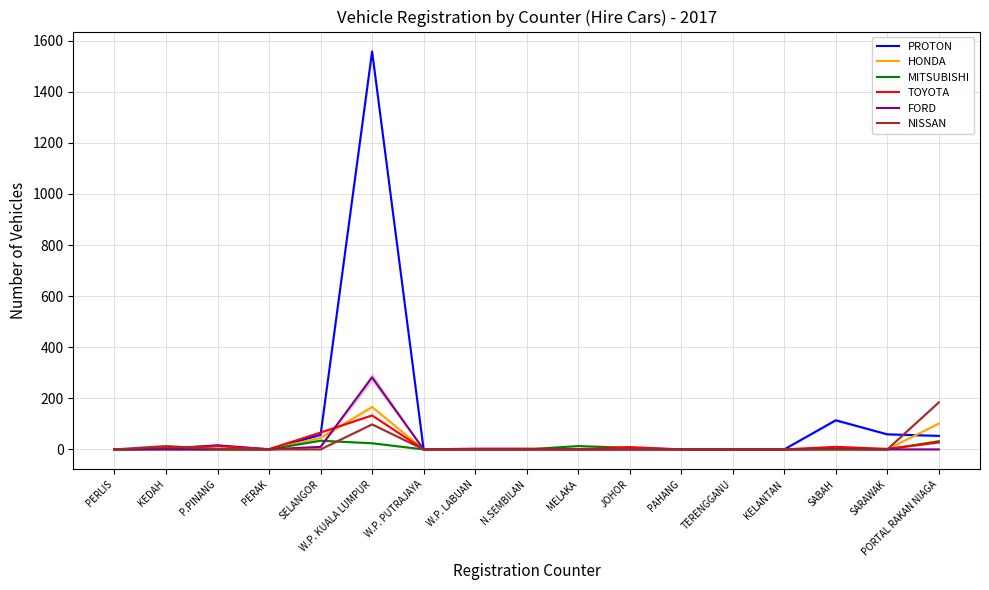

What is the difference between the highest and lowest values at KEDAH?

13